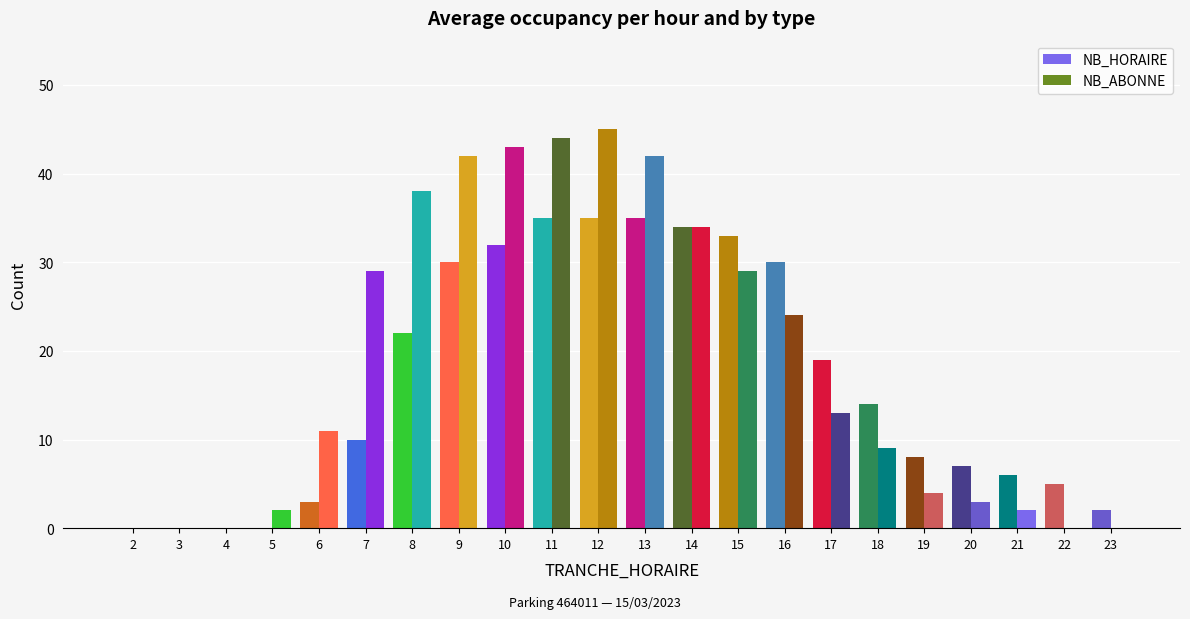

How many distinct data groups are displayed?

2